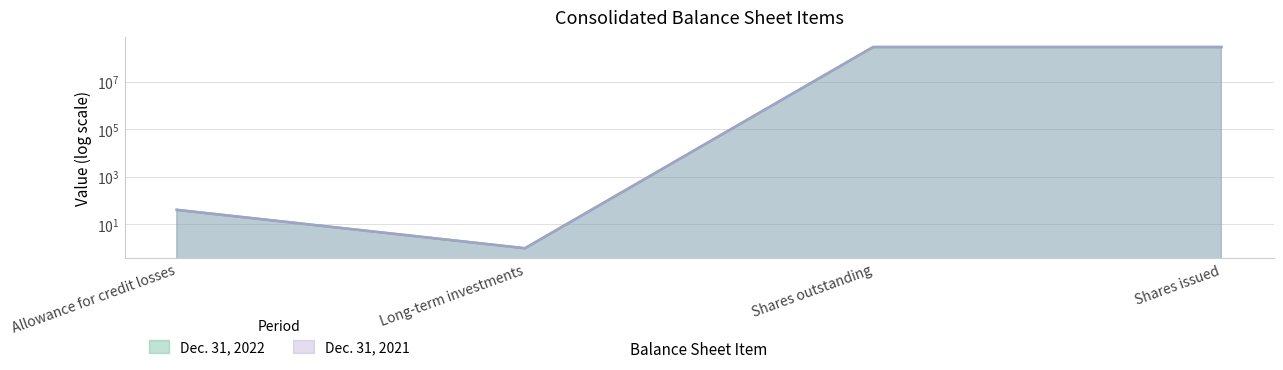

List the series in order of their overall mean, lowest first.

Dec. 31, 2021, Dec. 31, 2022